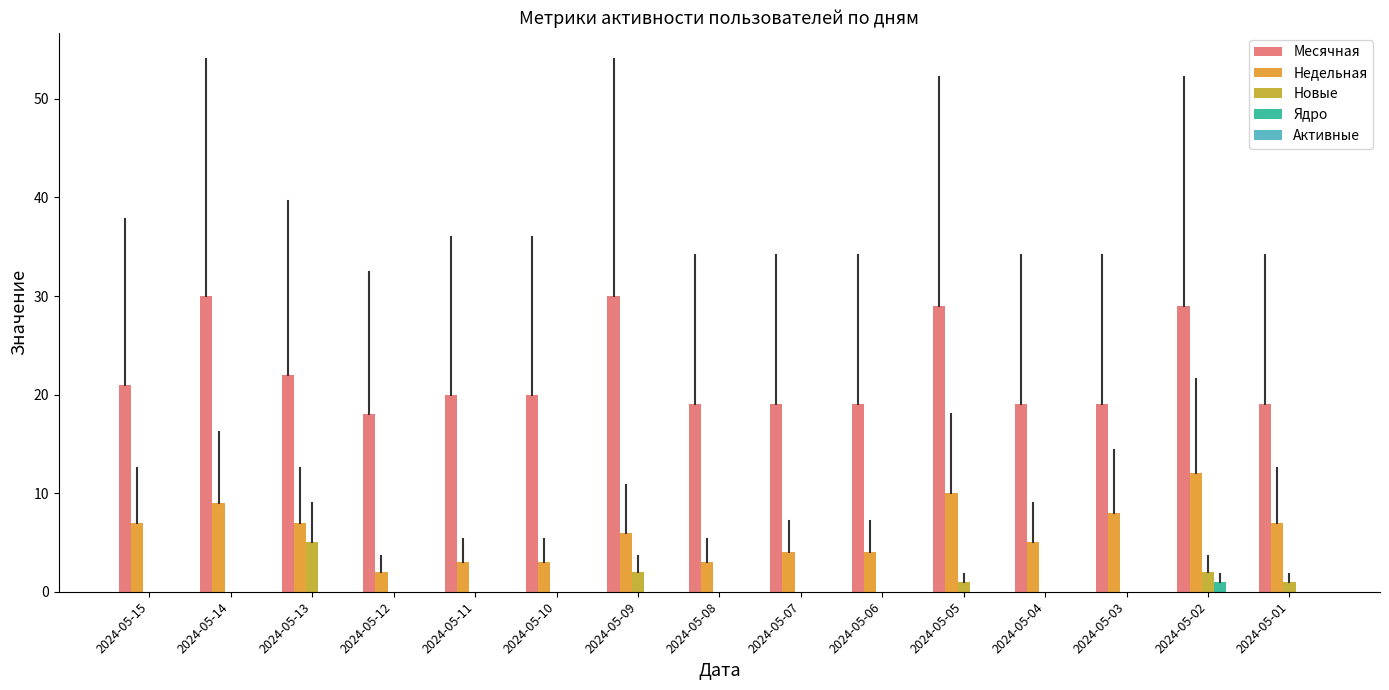

How many groups of bars are there?

15